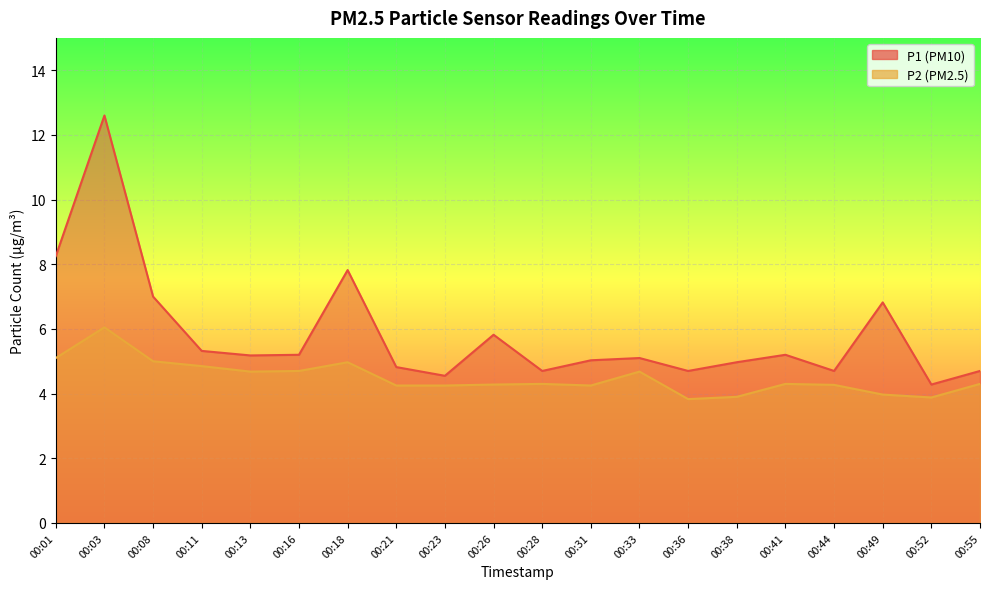

Which category has the lowest value in the P2 series?

00:36